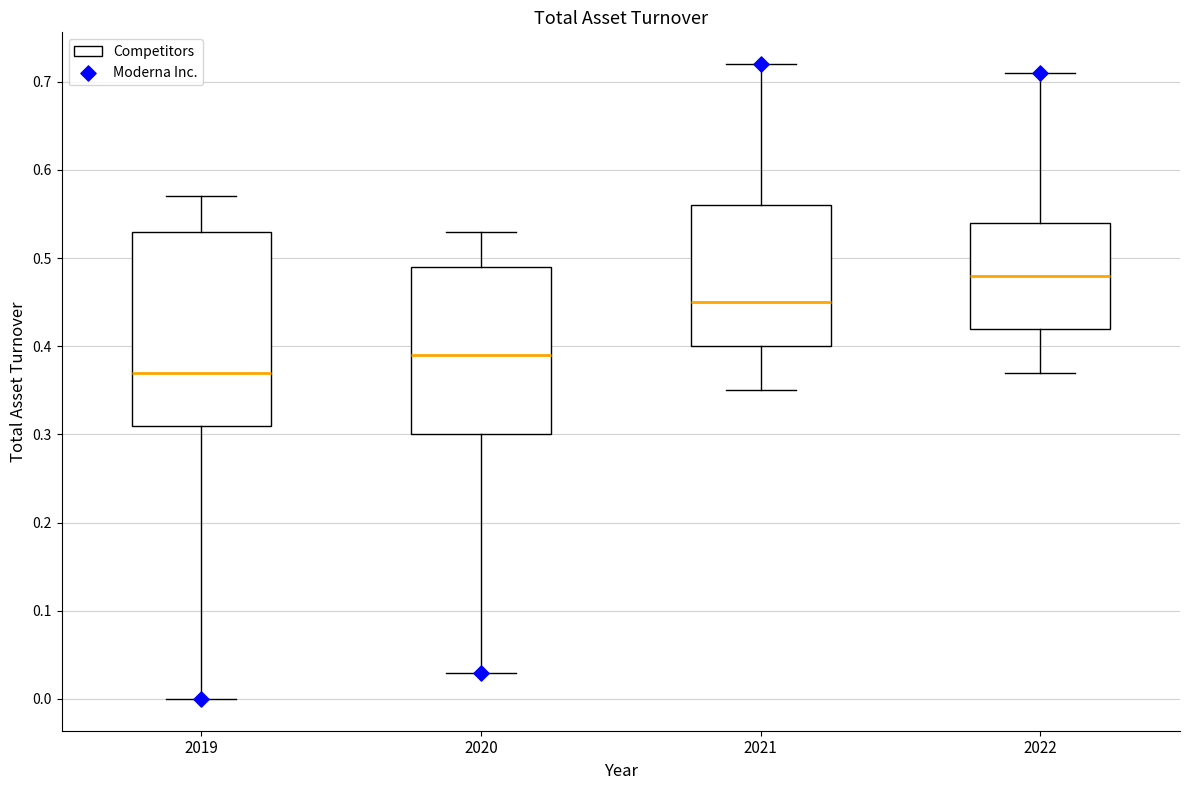

Reading left to right, read every box against the y-axis: the position of its median line, the range the box covers, and the ends of its whiskers. The values are not printed on the chart, so give them approximately, as read against the axis.

2019: median 0.37, box 0.31 to 0.53, whiskers 0.00 to 0.57
2020: median 0.39, box 0.30 to 0.49, whiskers 0.03 to 0.53
2021: median 0.45, box 0.40 to 0.56, whiskers 0.35 to 0.72
2022: median 0.48, box 0.42 to 0.54, whiskers 0.37 to 0.71